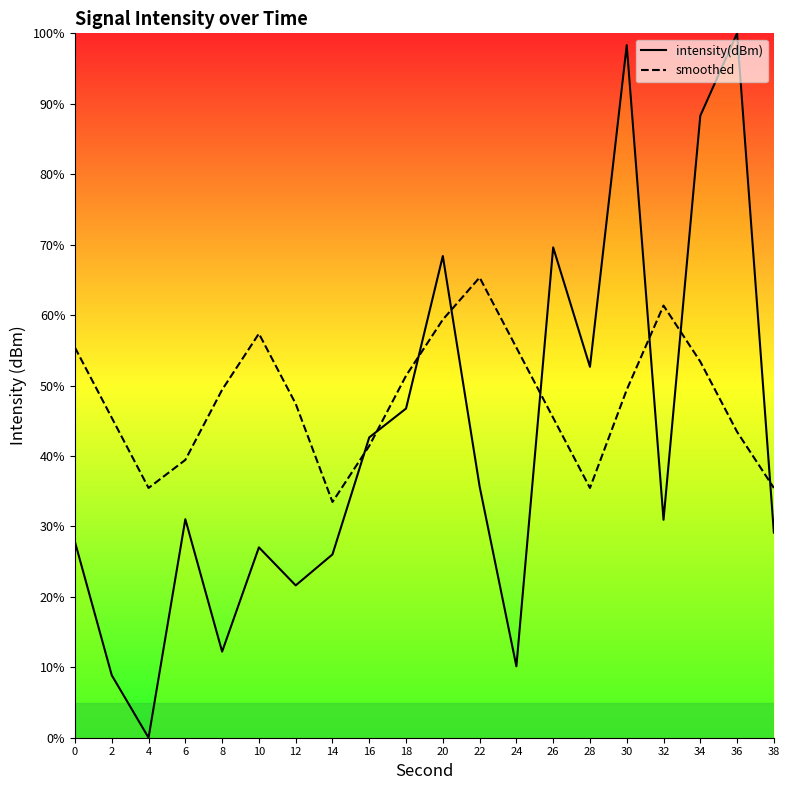

The smoothed series shows 99.9 at 10. True or false?

False